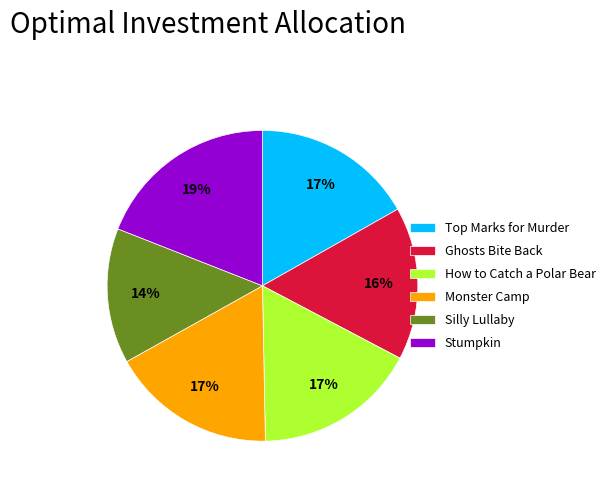

To the nearest percent, what is the average slice percentage?

17%